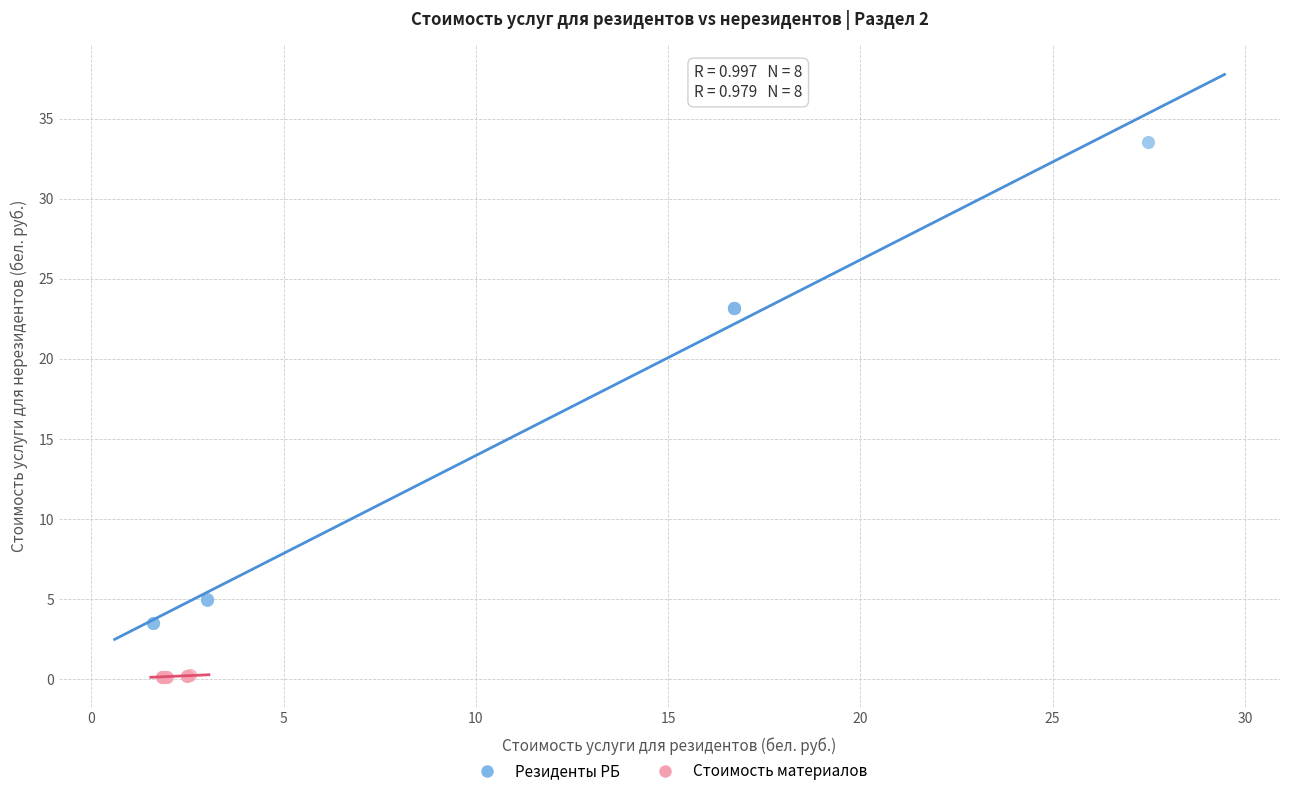

Which series has the widest spread of Y values?

Резиденты РБ